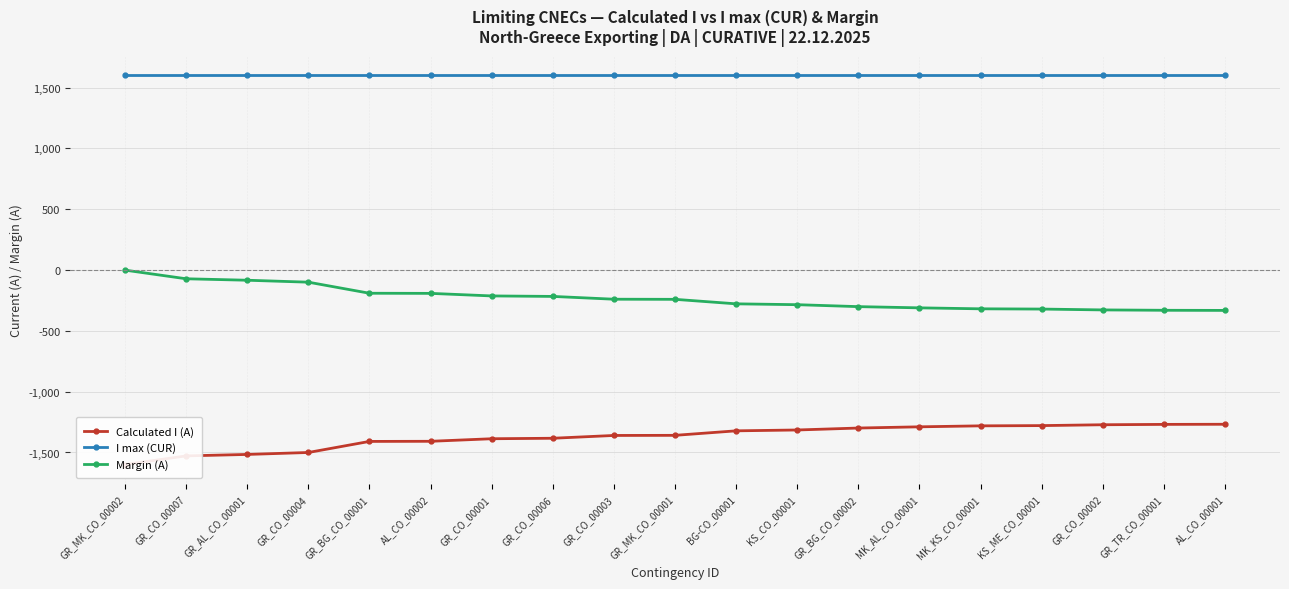

Which category has the lowest value across all series?

GR_MK_CO_00002